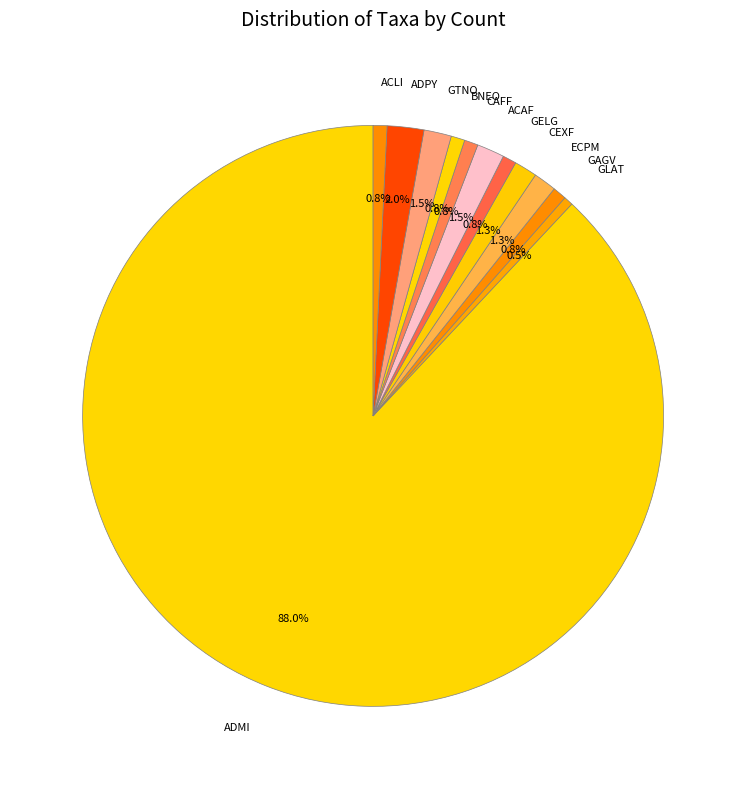

Does any single category account for the majority?

Yes